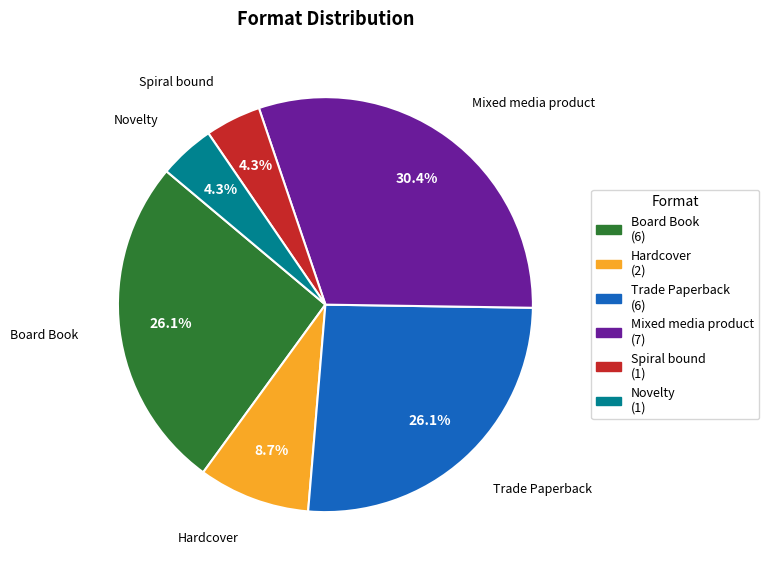

Count the number of slices in the pie.

6